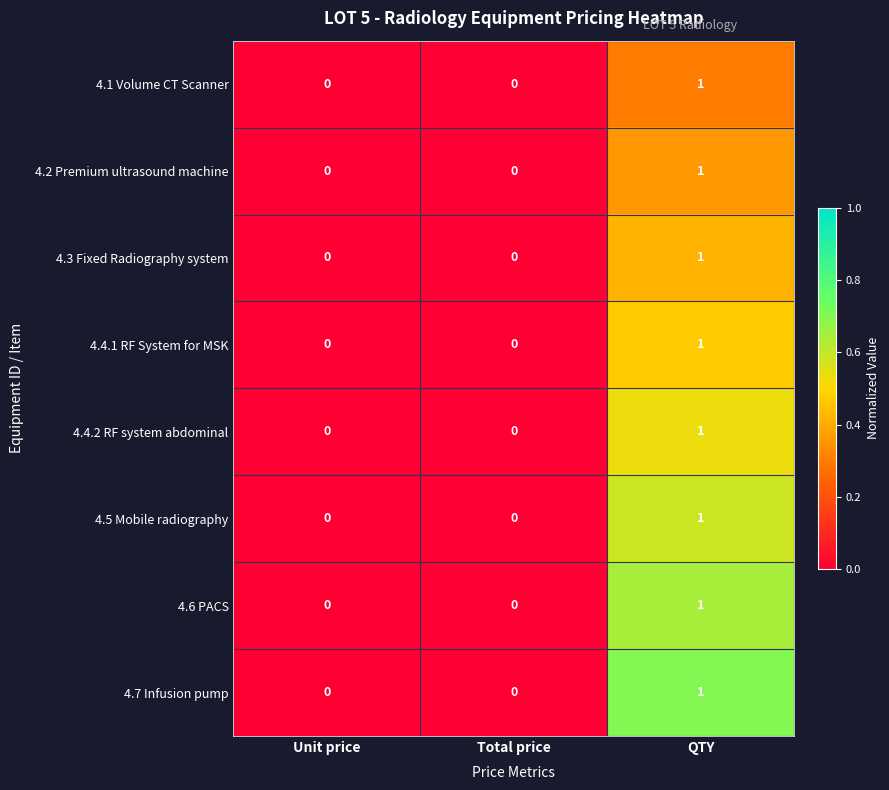

Which category has the highest value across all series?

QTY